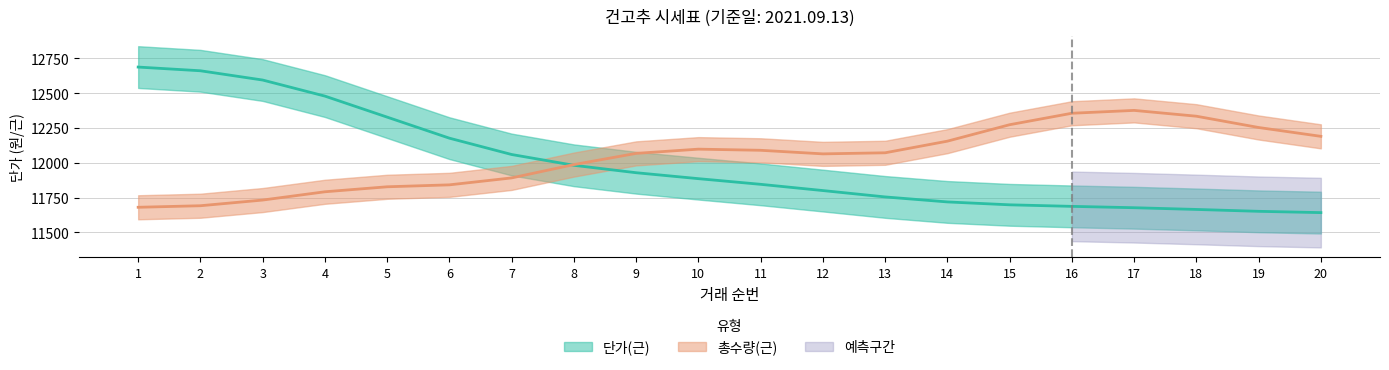

Reading left to right, what are all the values shown in this chart?

12687.9	12661.3	12594.7	12479.3	12328.3	12177.1	12059.8	11982.3	11929.0	11886.4	11845.7	11800.9	11755.1	11719.2	11698.4	11687.4	11677.6	11665.2	11651.8	11642.4